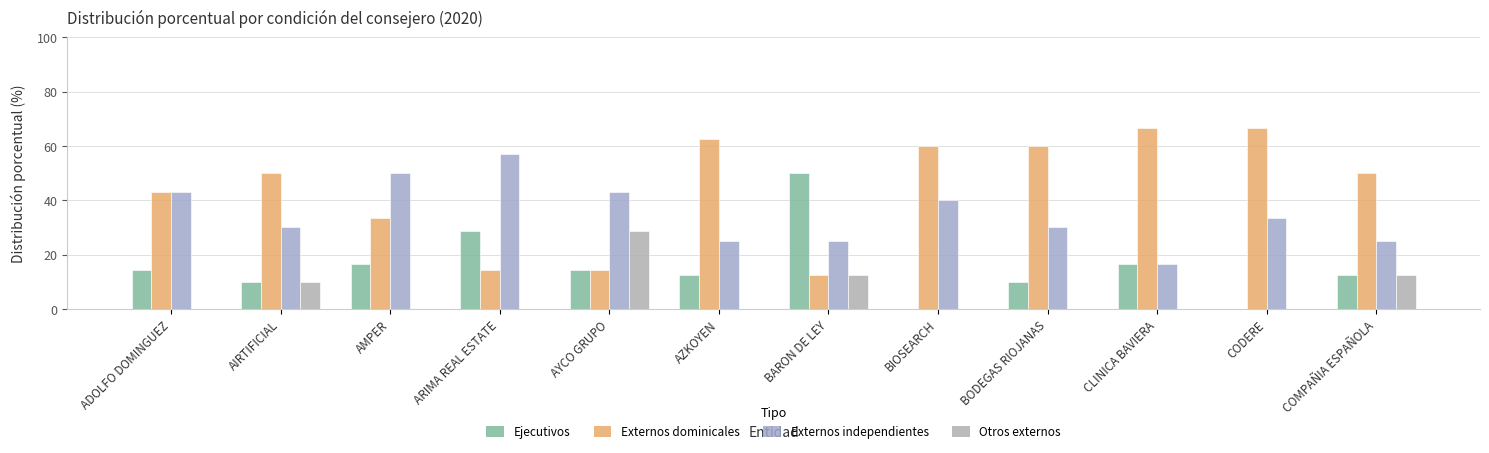

Is the value of Otros externos at BIOSEARCH greater than the value of Externos independientes at AMPER?

No